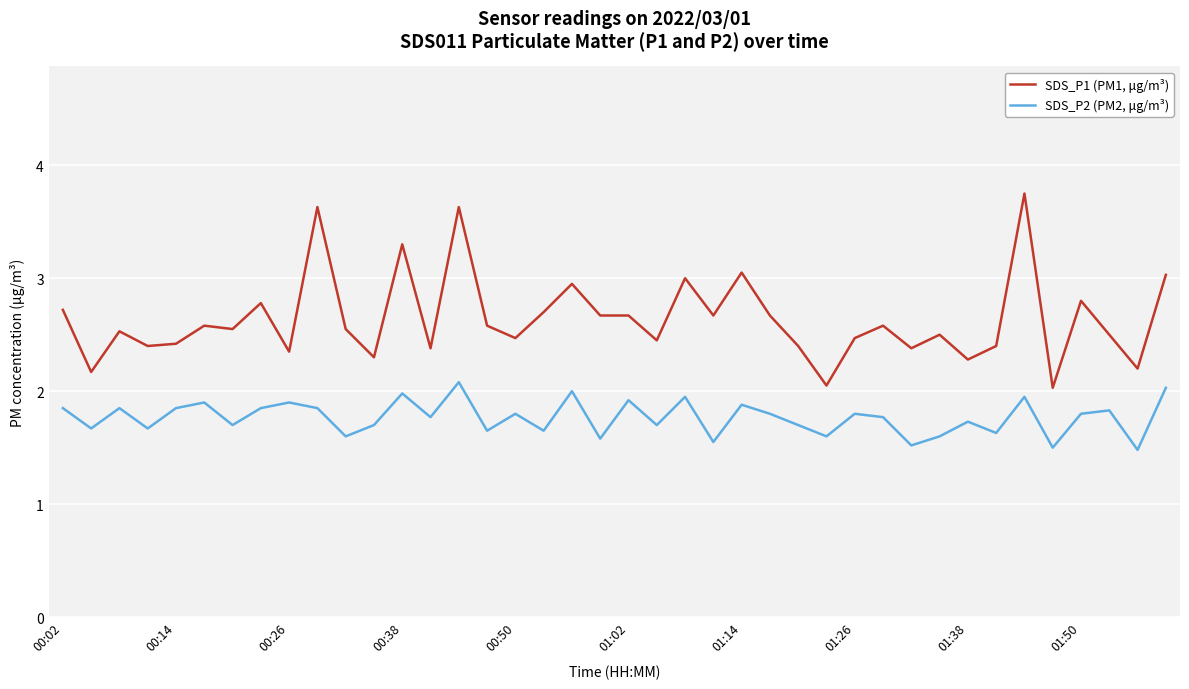

Which series has the largest total across all categories?

SDS_P1 (PM1, μg/m³)